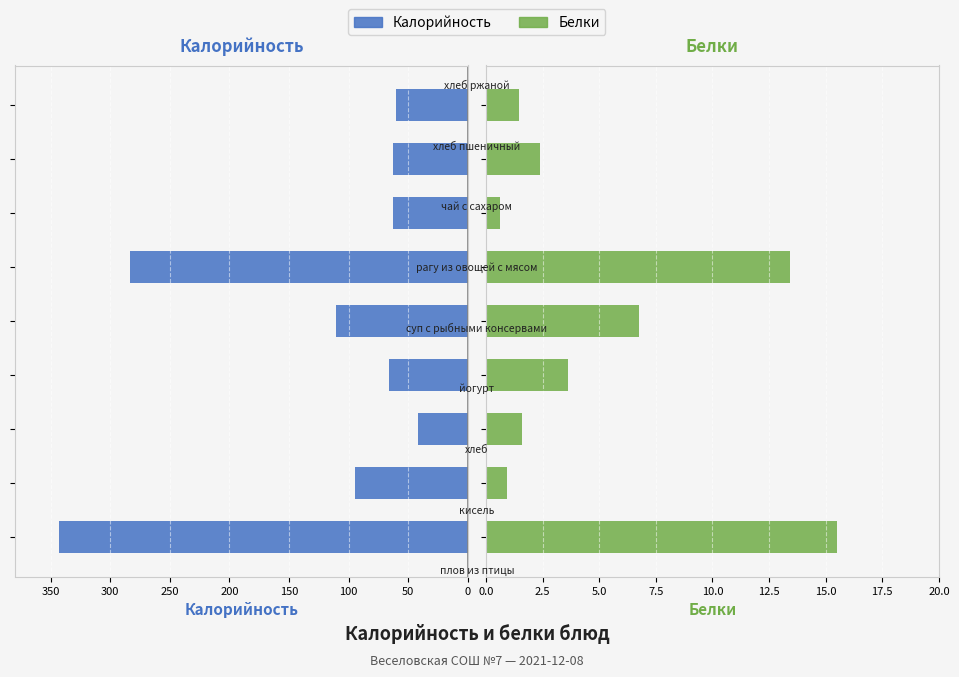

Is it true that Калорийность equals 94.7 at 400?

False